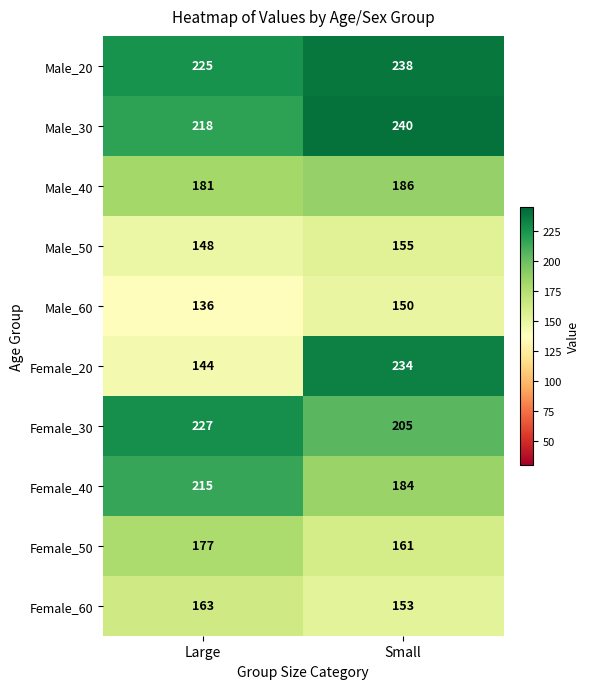

What is the spread (max minus min) of values at Small?

90